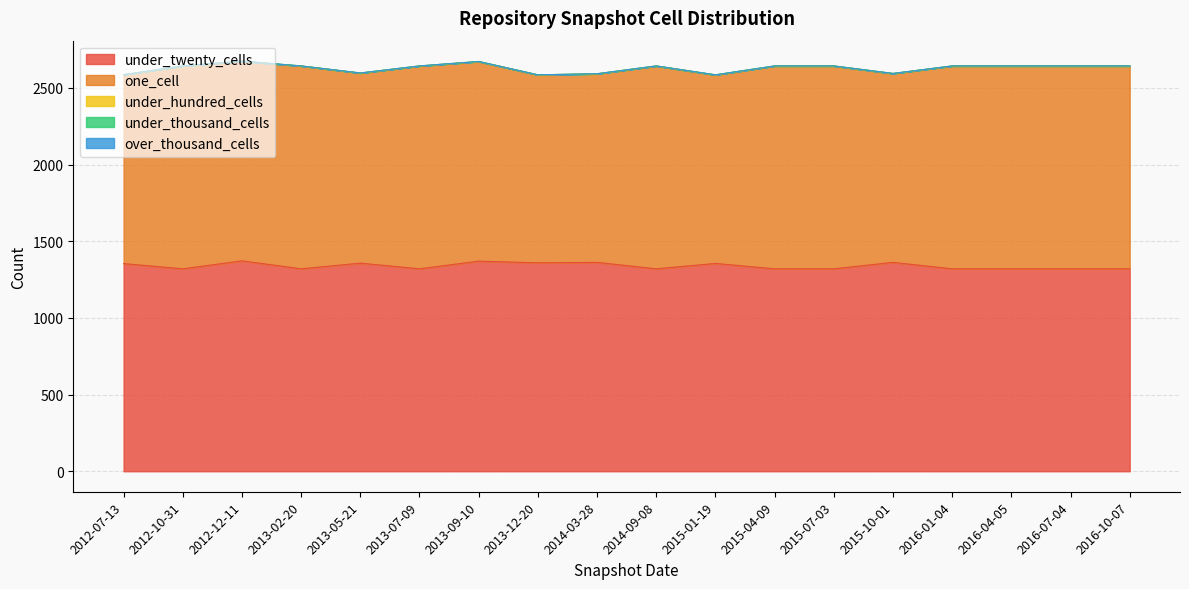

True or false: one_cell and under_thousand_cells intersect in this chart.

False